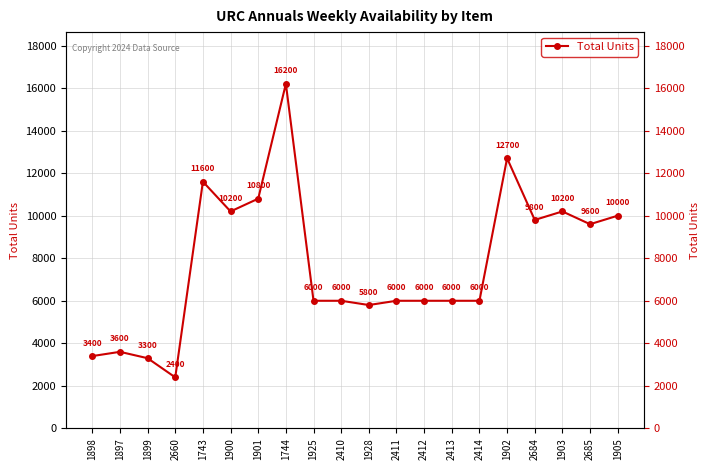

What is the label of the 13th point from the left?

2412